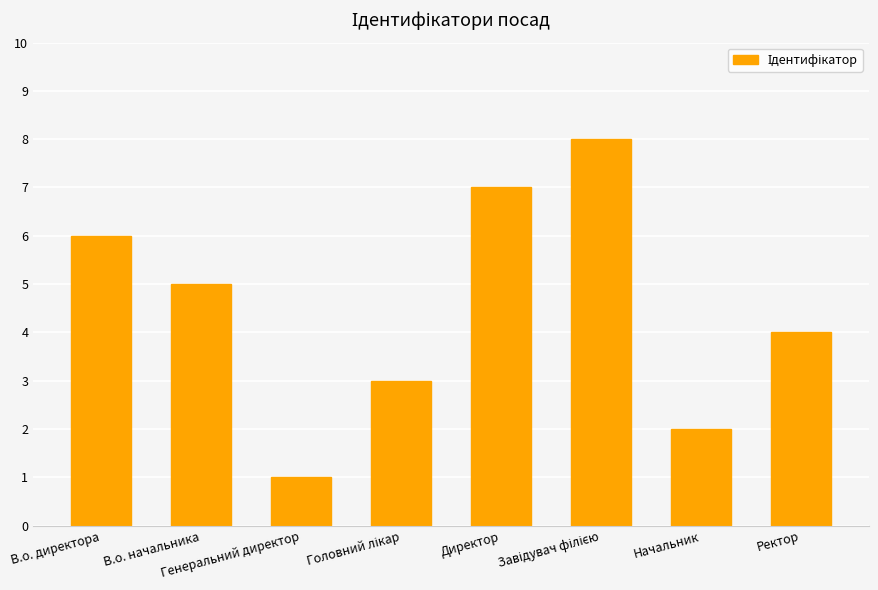

Does the chart contain stacked bars?

No